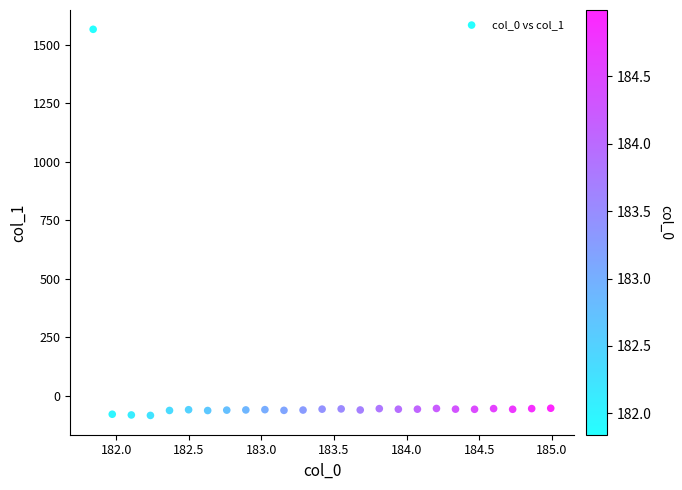

What is the range of Y values (max minus min)?

1650.7